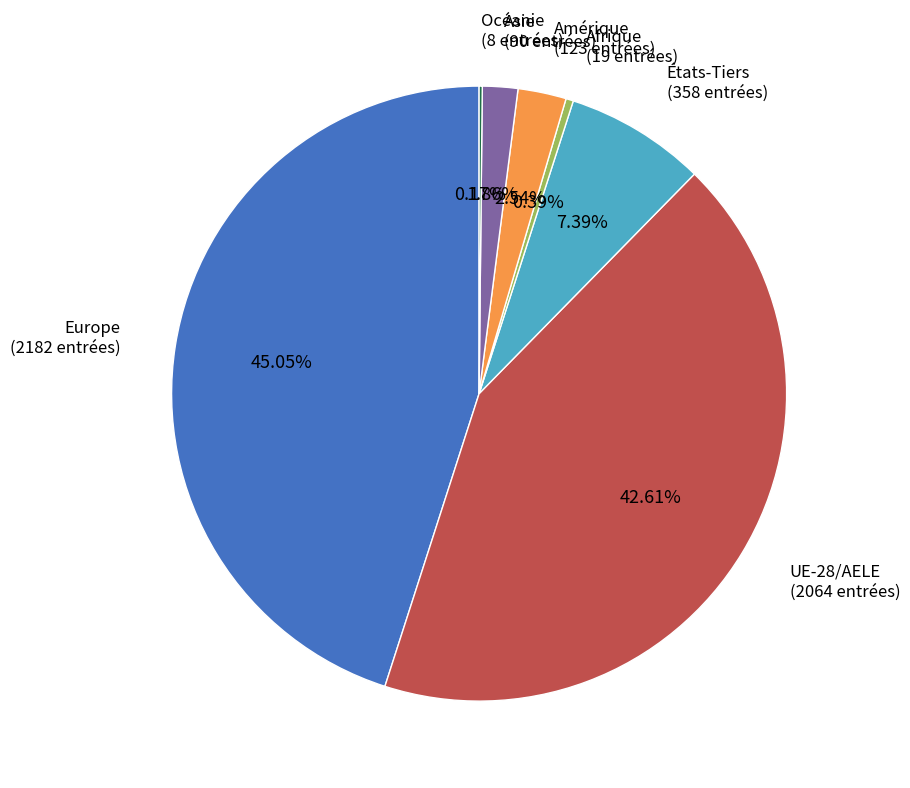

Does any single category account for the majority?

No